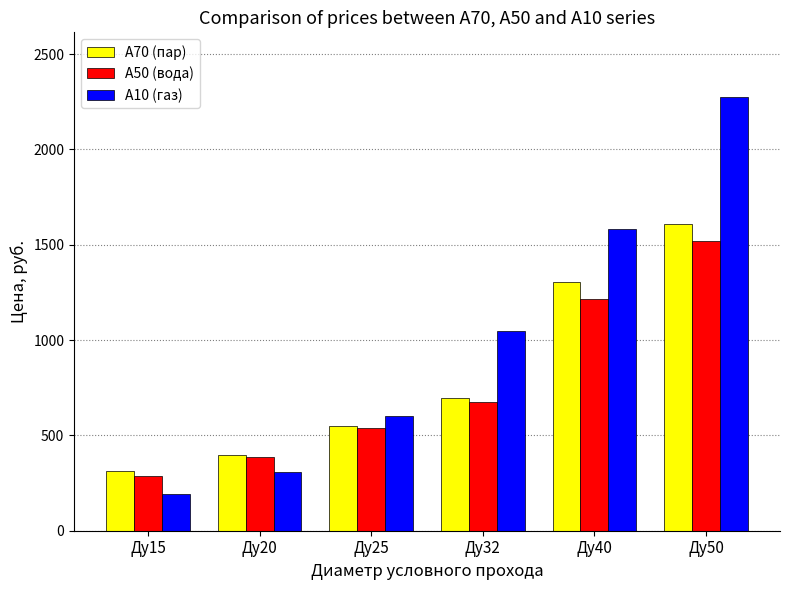

At which category does the chart reach its peak across all series?

Ду50